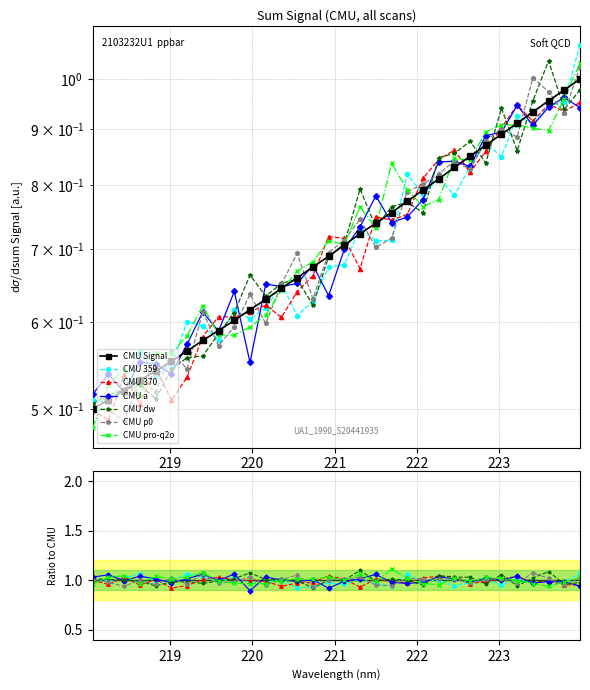

What position from the left is 218.8244?

5